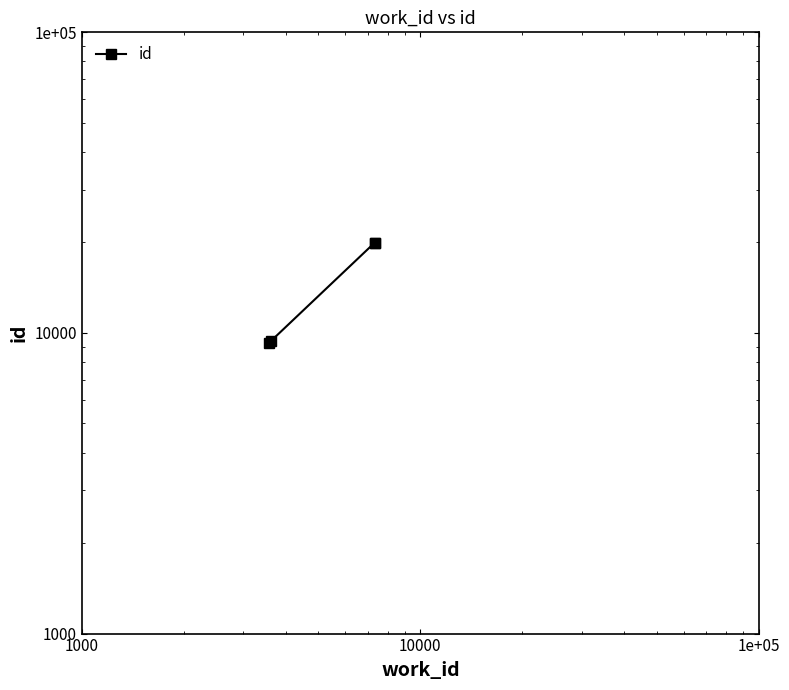

Reading left to right, what are all the values shown in this chart?

9242	9410	19956	19957